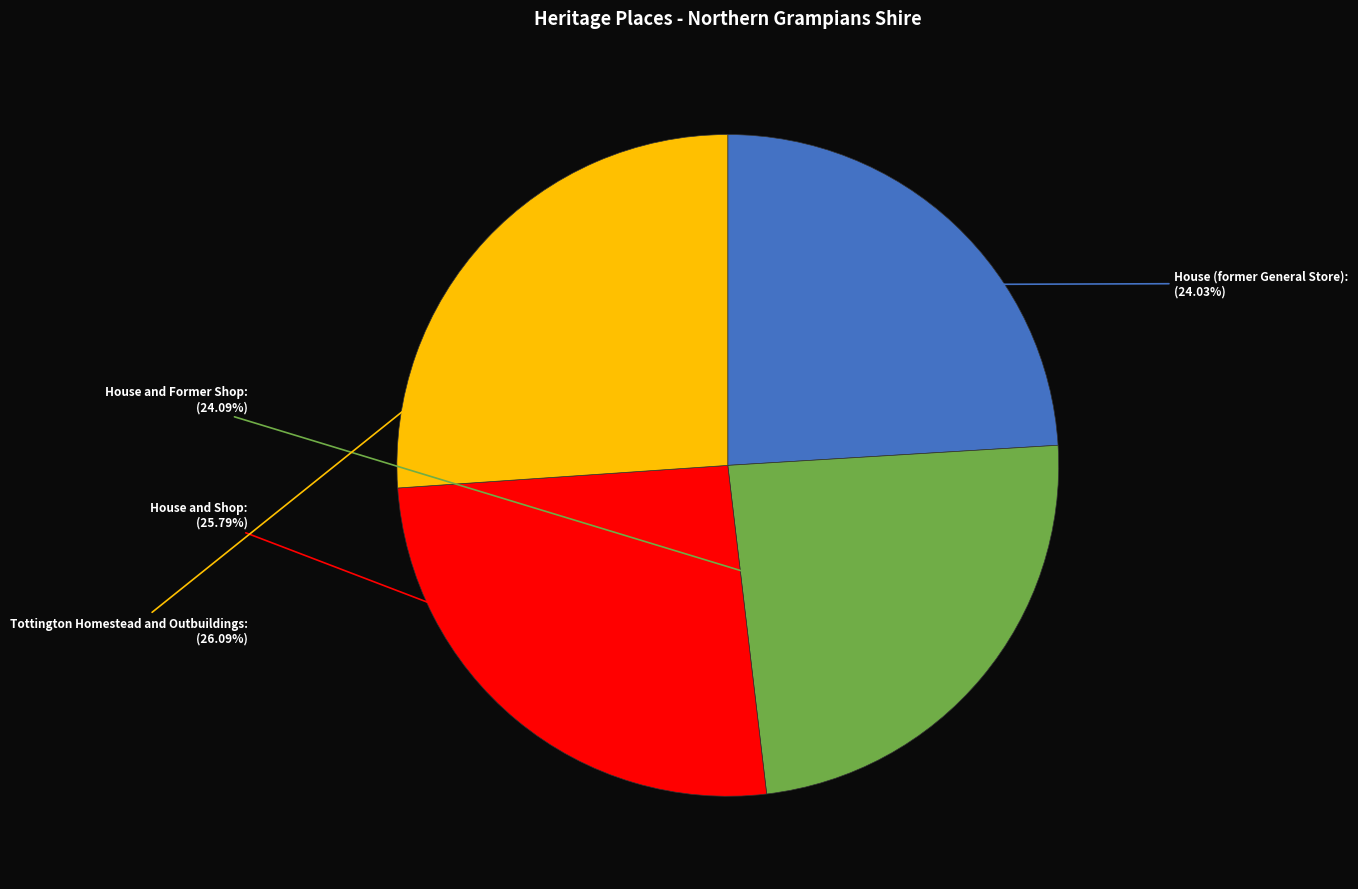

Is there any slice that represents more than half of the pie?

No